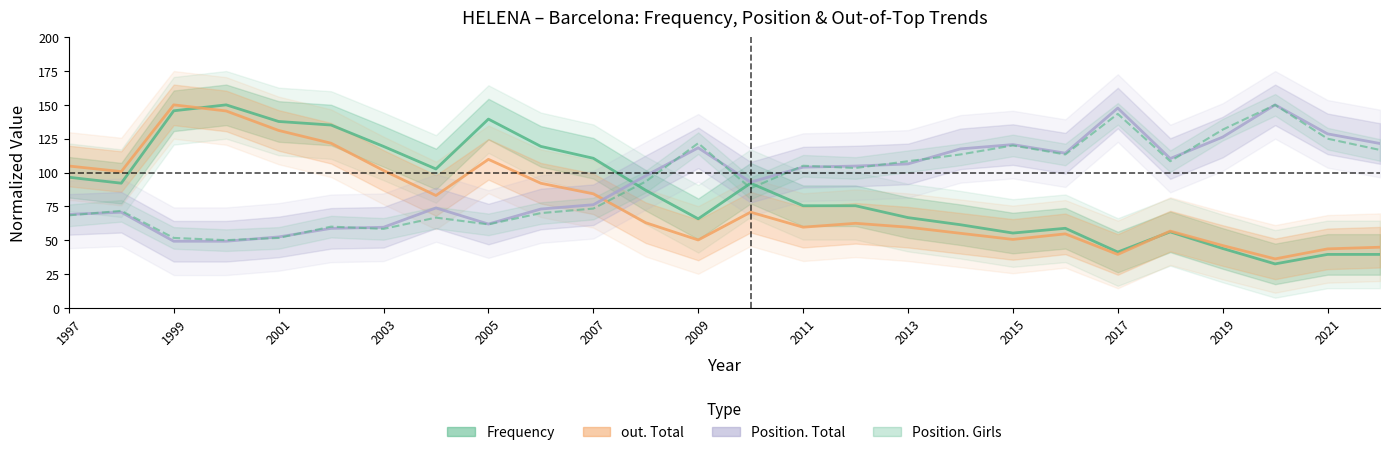

Where do Position. Total and Position. Girls first cross each other?

1997 and 1998